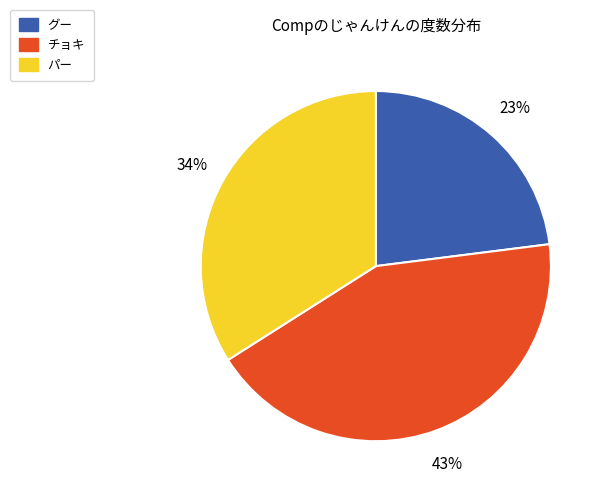

Does any single category account for the majority?

No